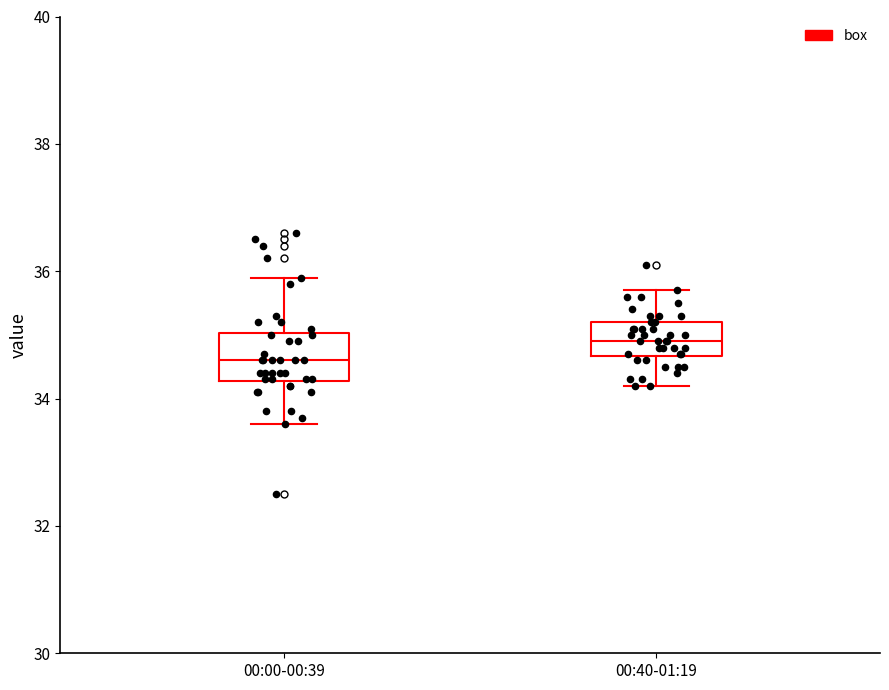

Which box's median line is the lowest?

00:00-00:39